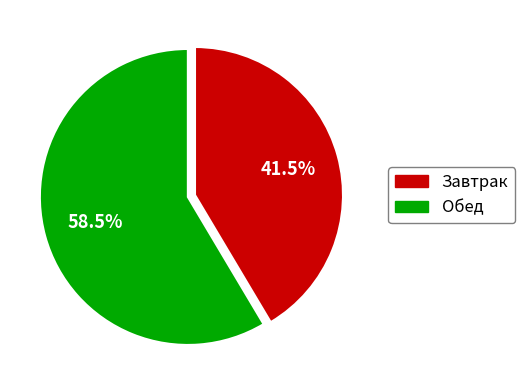

Is there any slice that represents more than half of the pie?

Yes